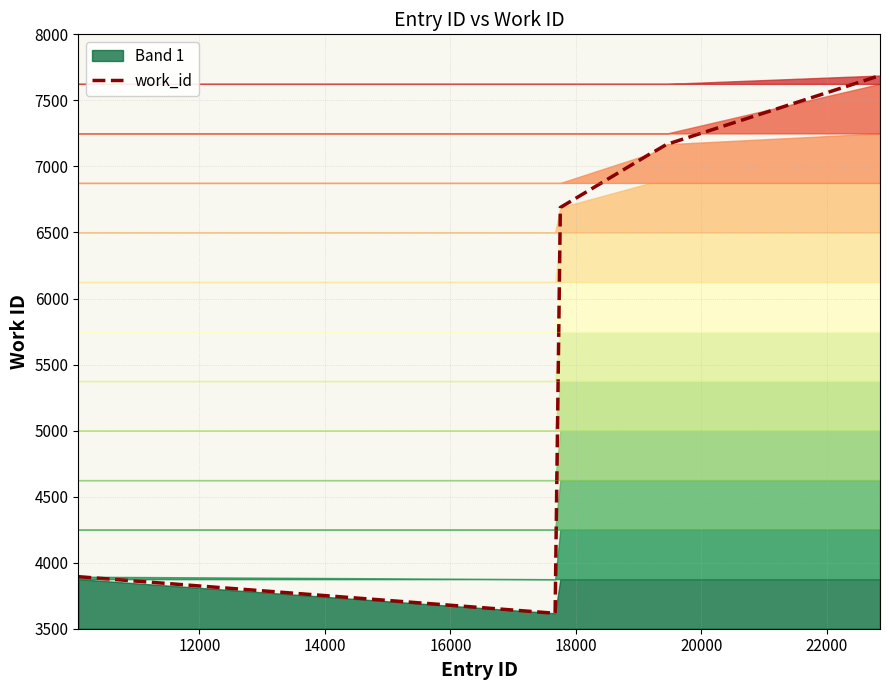

Reading left to right, transcribe all the data shown in this chart.

3894	3617	3617	6689	7097	7097	7168	7168	7168	7688